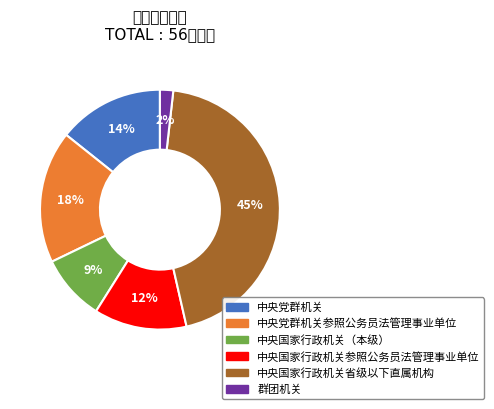

Rank the categories by value from lowest to highest.

群团机关, 中央国家行政机关（本级）, 中央国家行政机关参照公务员法管理事业单位, 中央党群机关, 中央党群机关参照公务员法管理事业单位, 中央国家行政机关省级以下直属机构